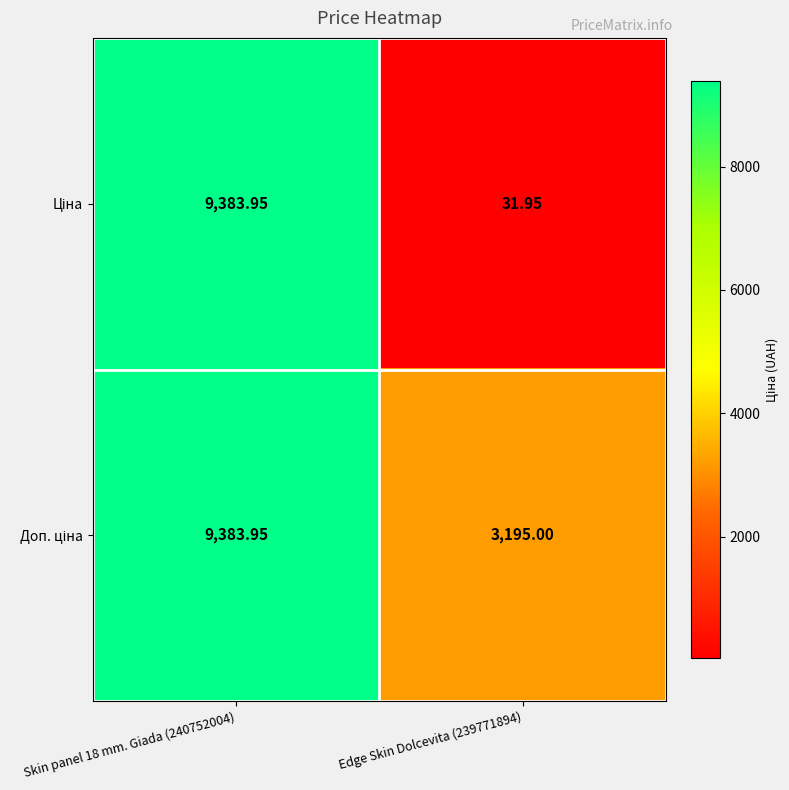

How many categories are shown in the chart?

2